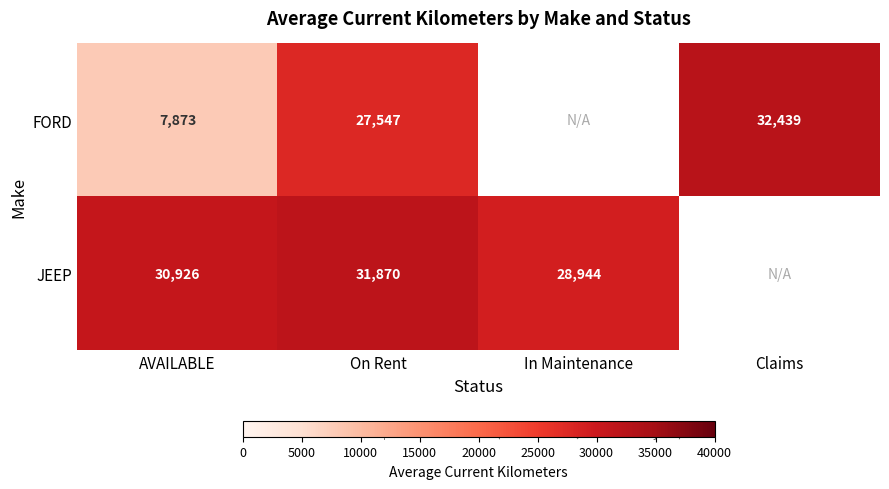

Is it true that JEEP equals 15181 at In Maintenance?

False